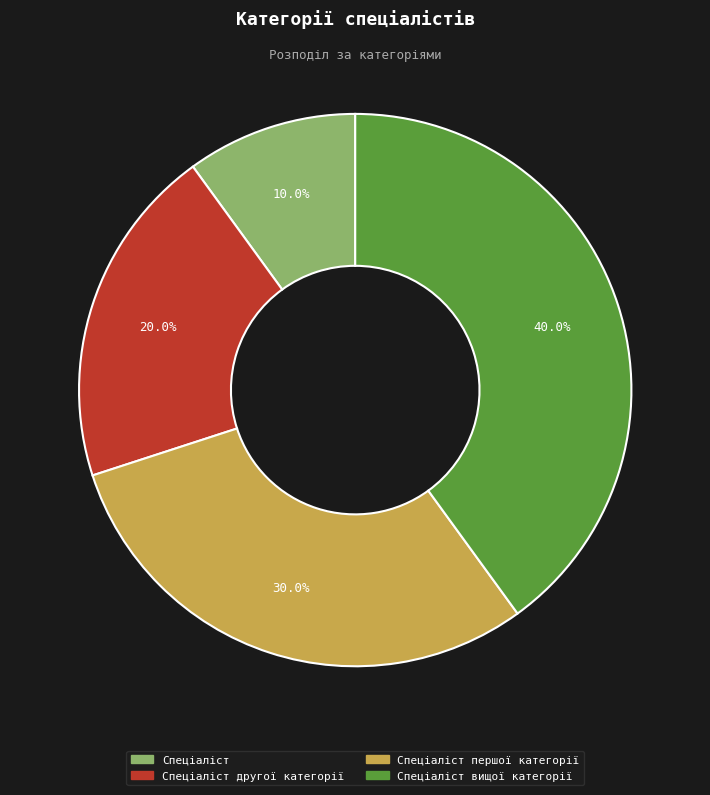

Count the number of slices in the pie.

4